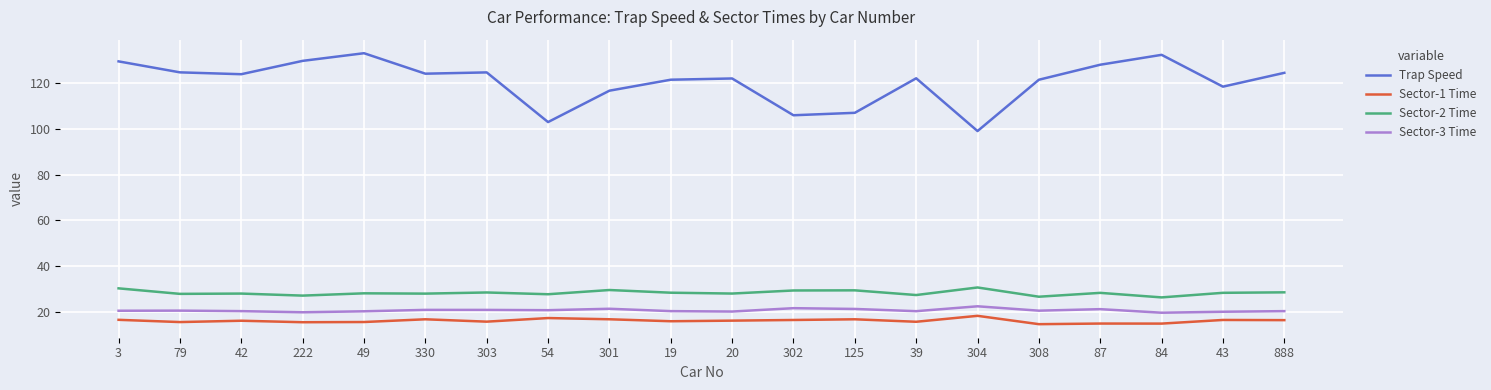

True or false: Sector-2 Time and Trap Speed cross at least once.

False